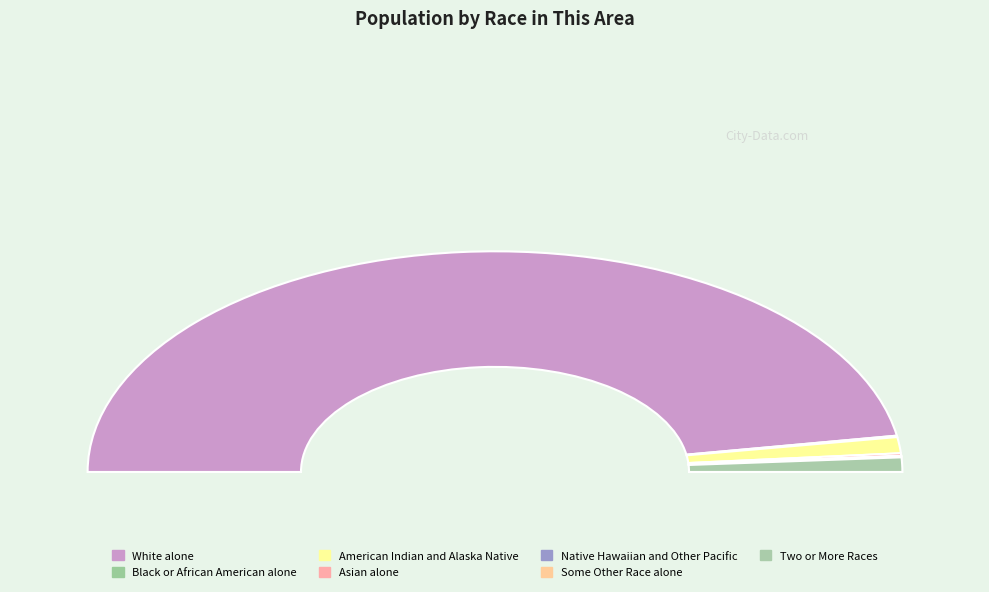

What is the ratio of the value at Black or African American alone to the value at Two or More Races?

0.1